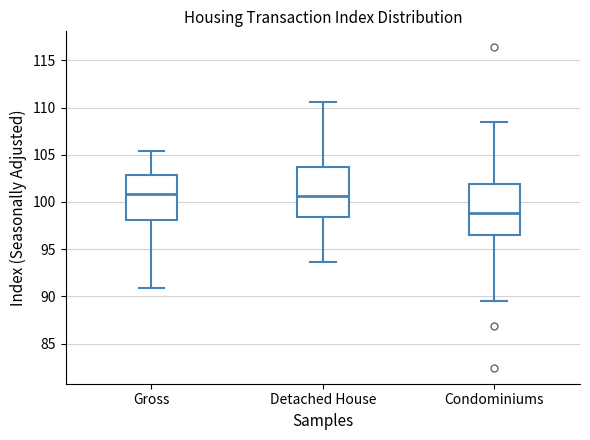

Which box has the lowest median line?

Condominiums